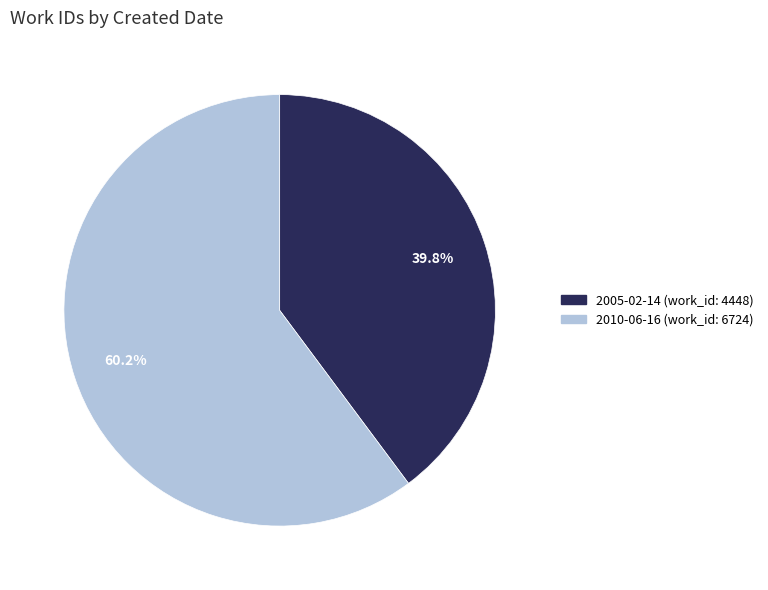

Rank the categories by value from highest to lowest.

2010-06-16 (work_id: 6724), 2005-02-14 (work_id: 4448)